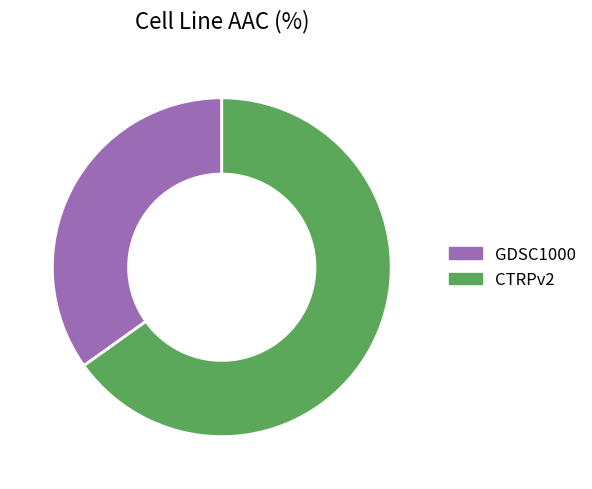

True or false: CTRPv2 accounts for 65% of the total.

True